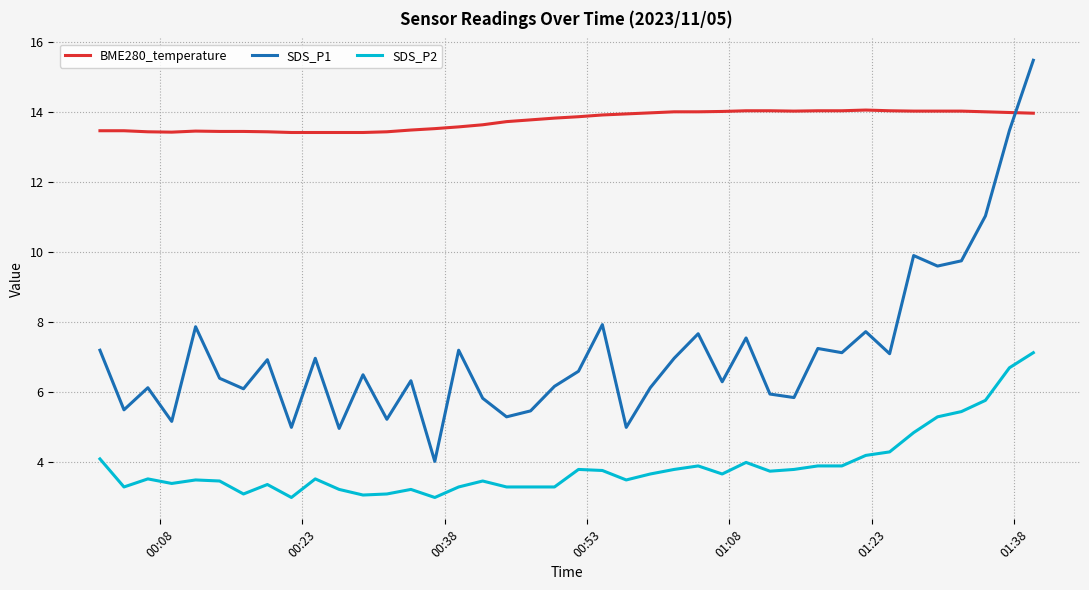

What is the difference between the maximum and minimum values in the SDS_P2 series?

4.1